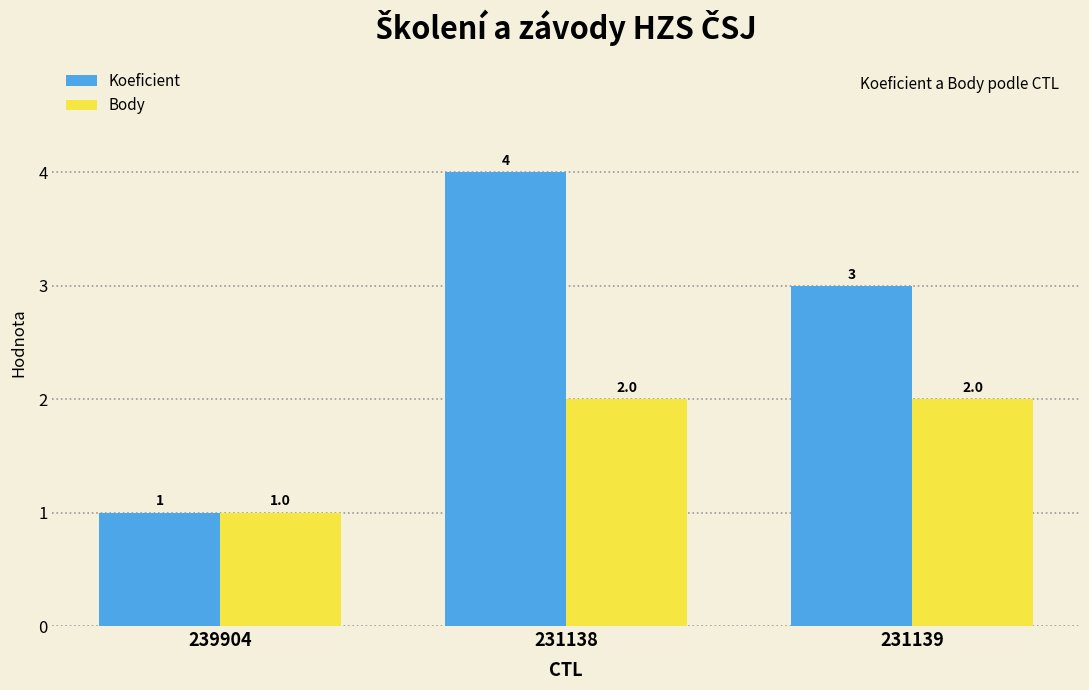

What is the label of the 3rd bar from the left?

231139